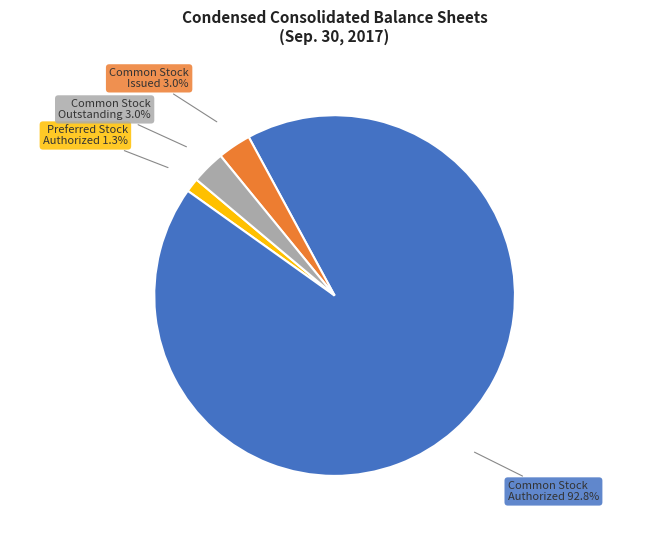

Is there any slice that represents more than half of the pie?

Yes